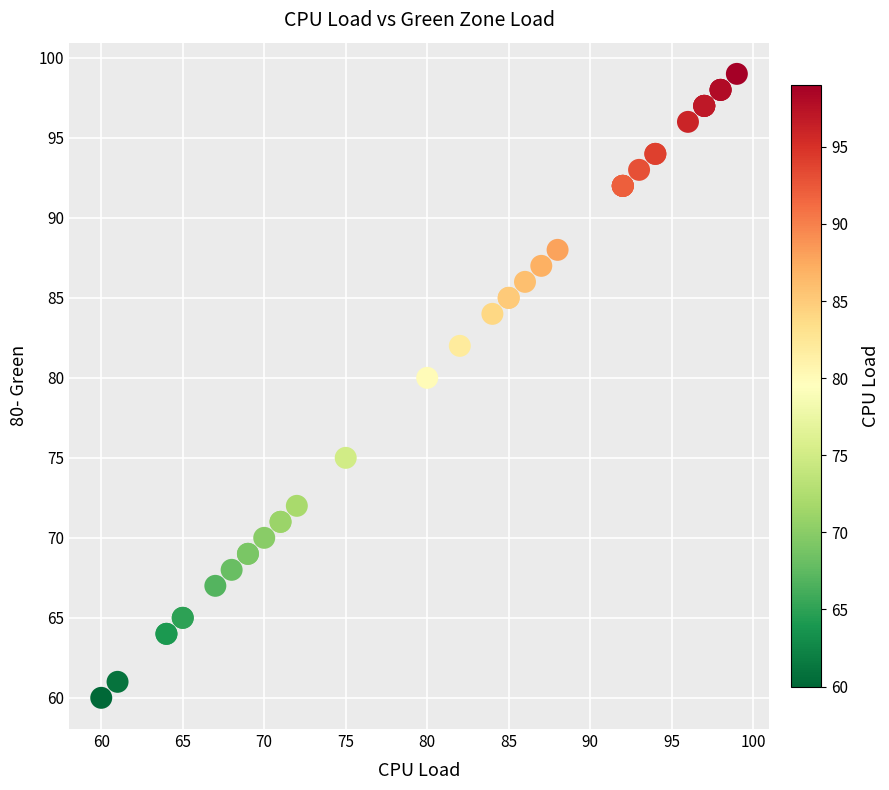

What Y value in the scatter plot is closest to 79?

80